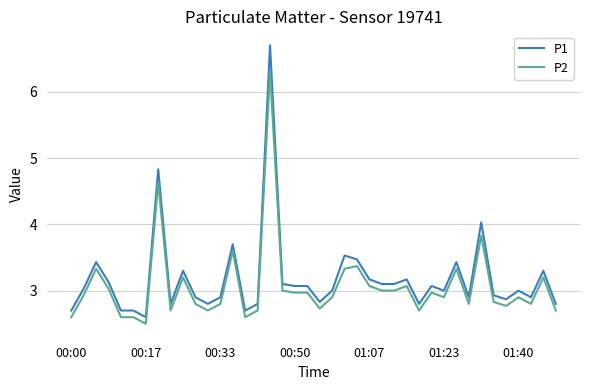

List the series in order of their peak value, highest first.

P1, P2